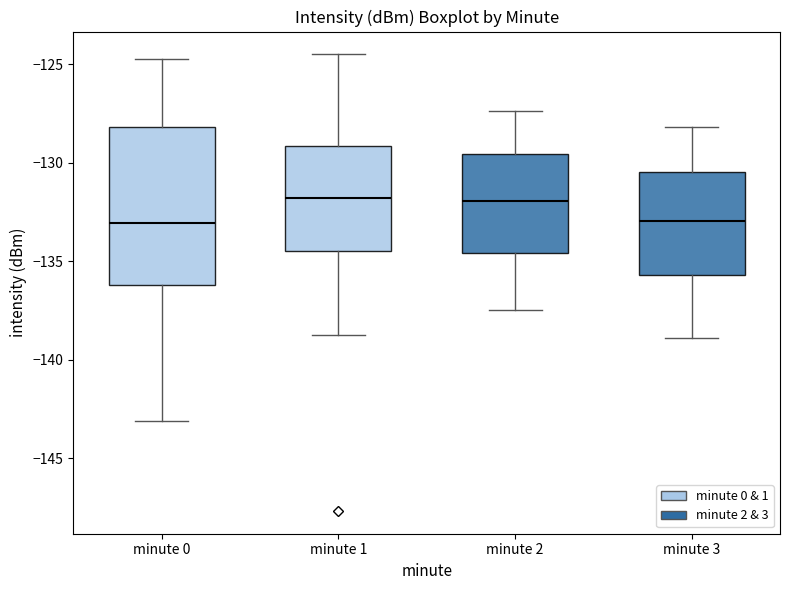

Reading left to right, read every box against the y-axis: the position of its median line, the range the box covers, and the ends of its whiskers. The values are not printed on the chart, so give them approximately, as read against the axis.

minute 0: median -133.0, box -136.0 to -128.0, whiskers -143.0 to -125.0
minute 1: median -132.0, box -134.5 to -129.0, whiskers -139.0 to -124.5
minute 2: median -132.0, box -134.5 to -129.5, whiskers -137.5 to -127.5
minute 3: median -133.0, box -135.5 to -130.5, whiskers -139.0 to -128.0